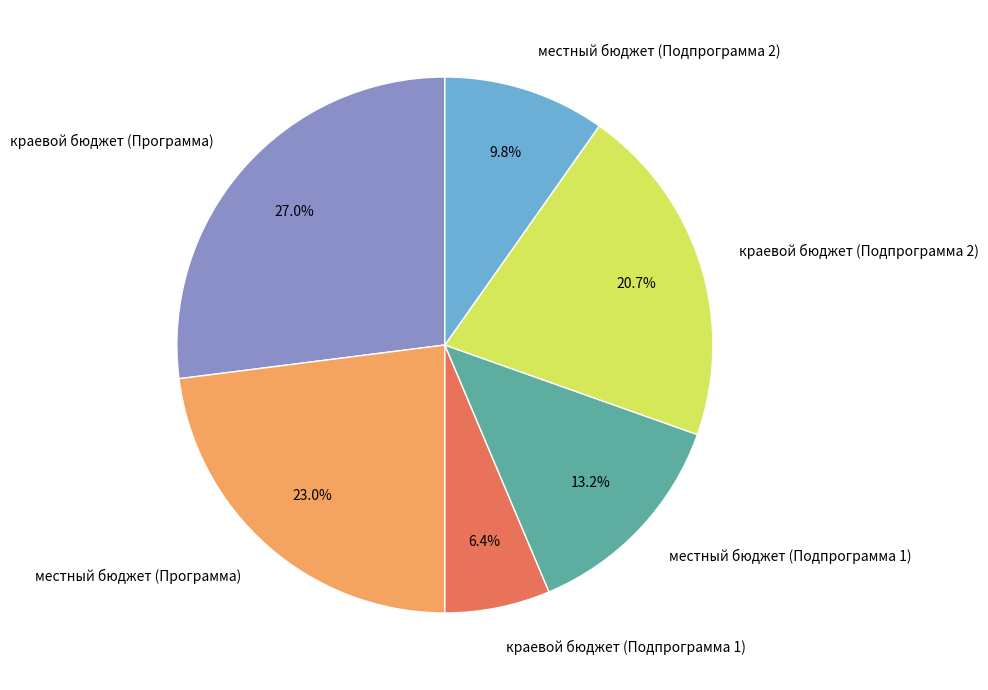

The местный бюджет (Программа) slice represents 36% of the pie. True or false?

False